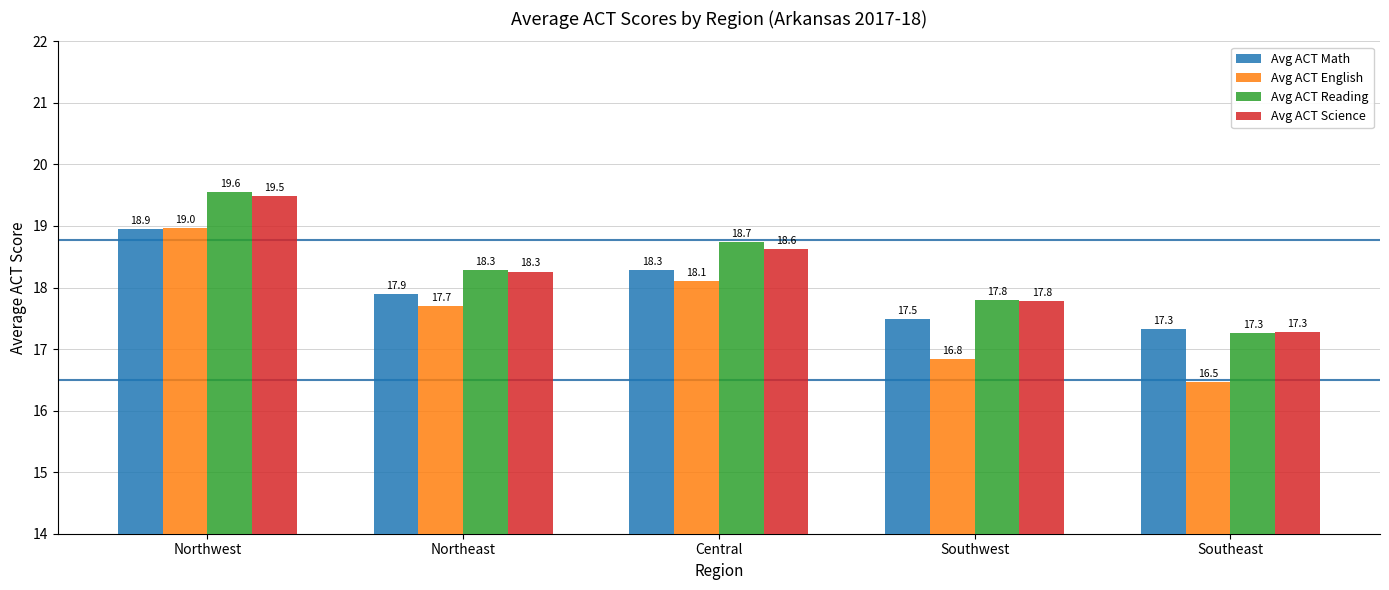

What is the highest value of the Avg ACT English series?

19.0